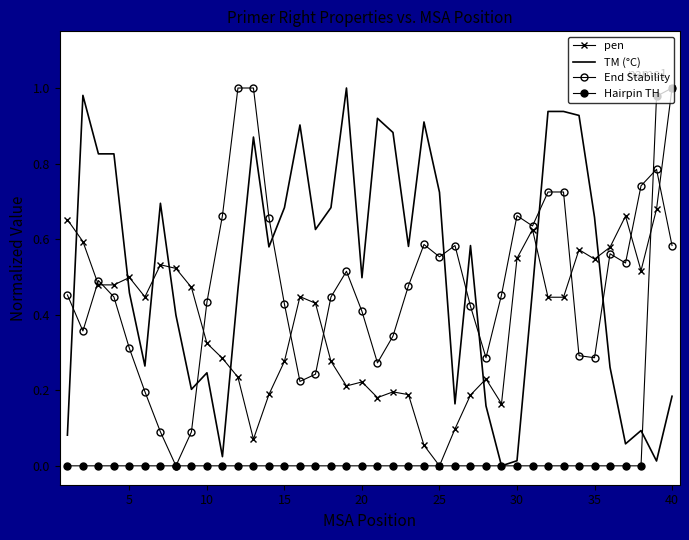

How many interior local peaks does the End Stability series have?

7